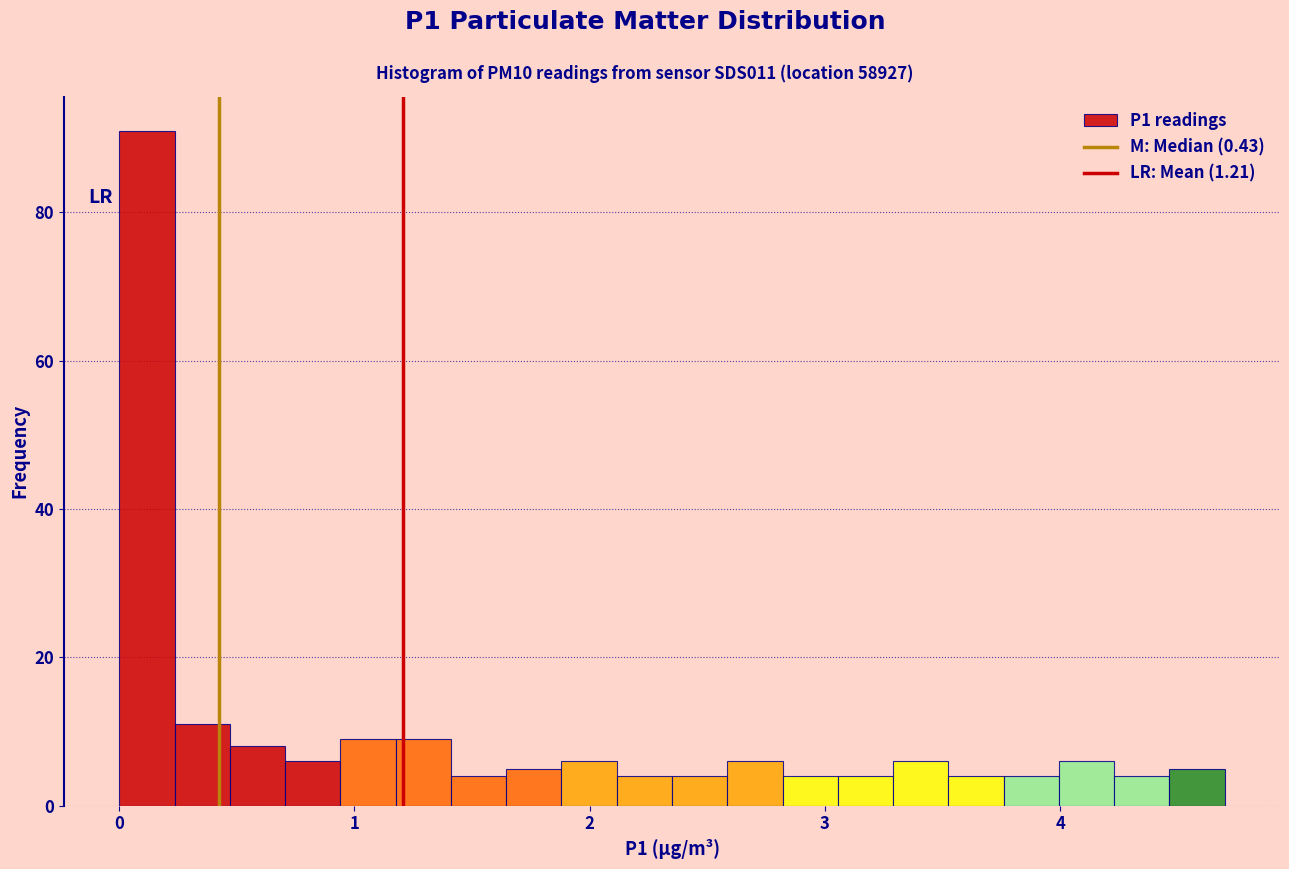

Read against the x-axis, roughly where is the centre of the tallest bar?

0.1